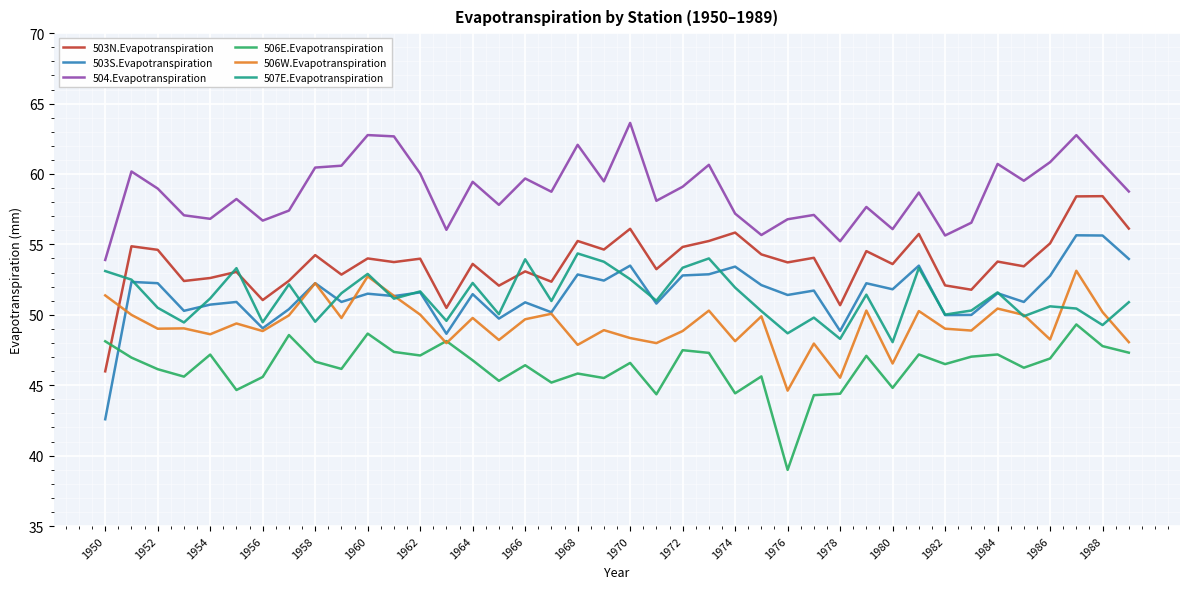

Count the number of data series in this chart.

6